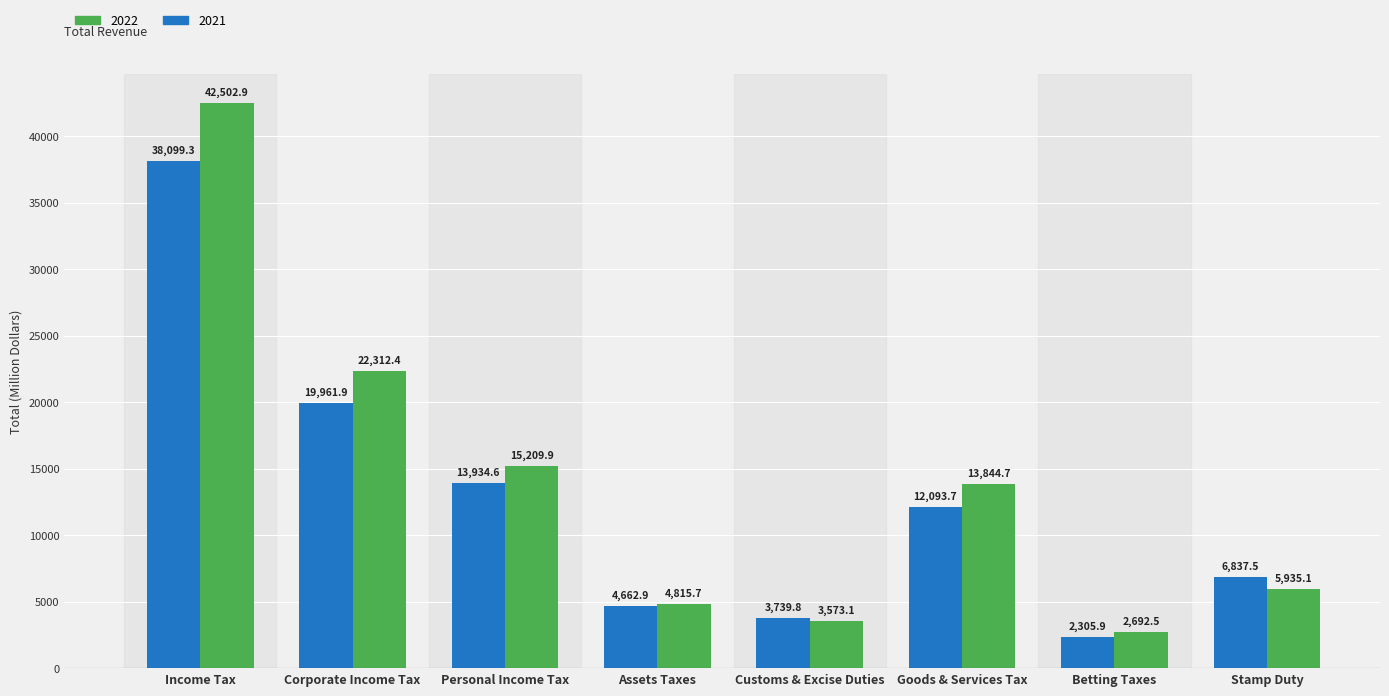

Is it true that 2021 equals 6539.4 at Assets Taxes?

False